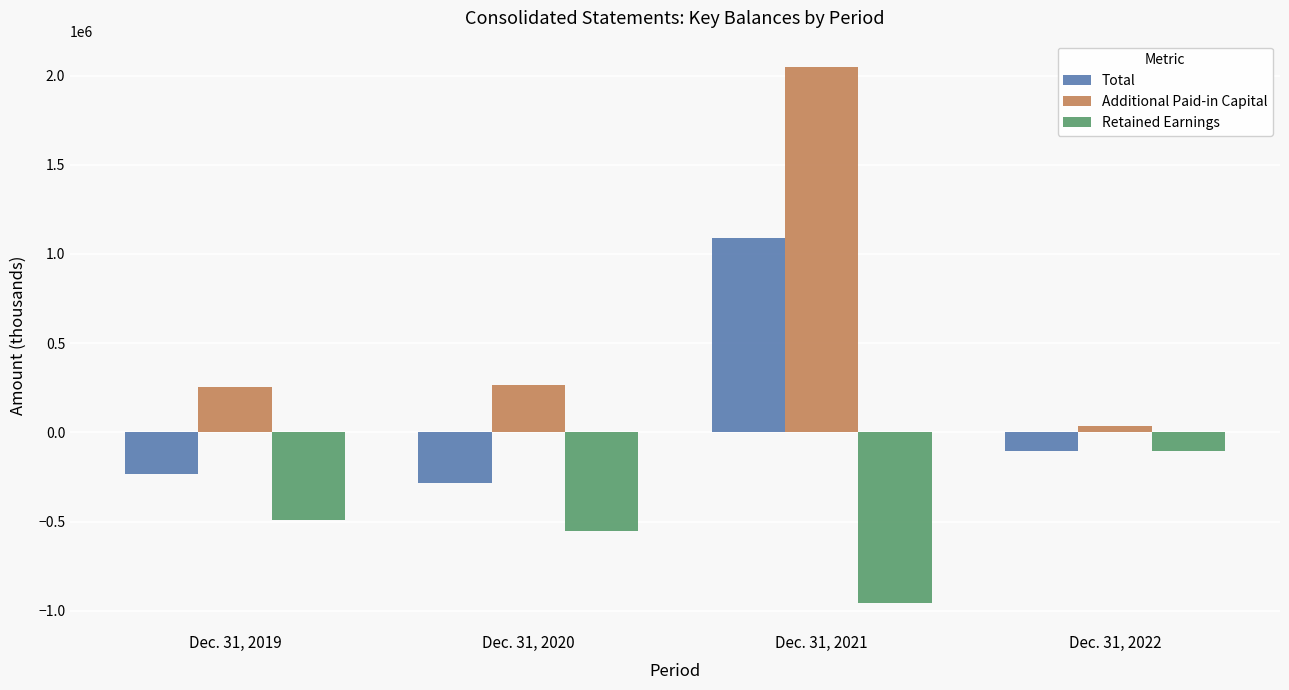

At which label does Total first exceed -106864?

Dec. 31, 2021